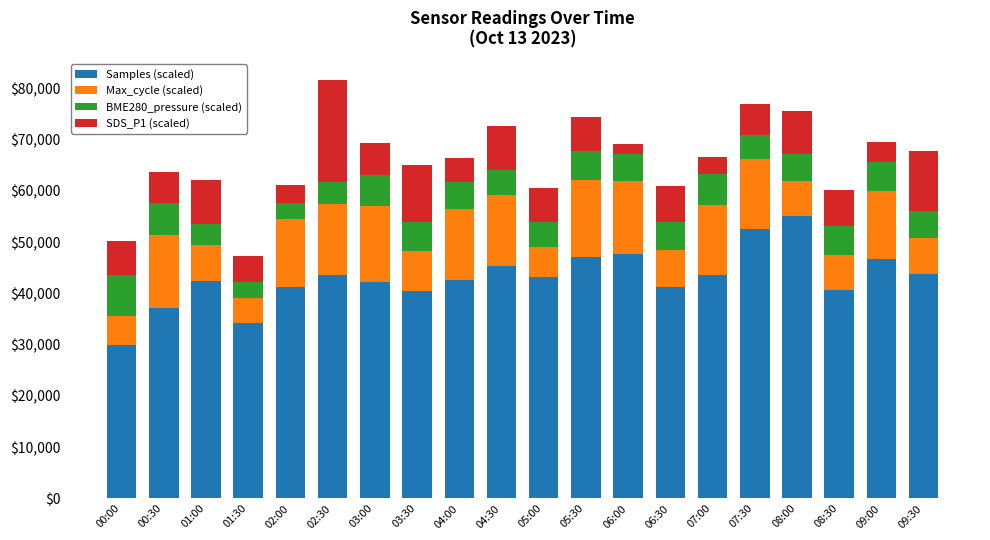

The value of Samples (scaled) at 02:30 is 73266.2. True or false?

False